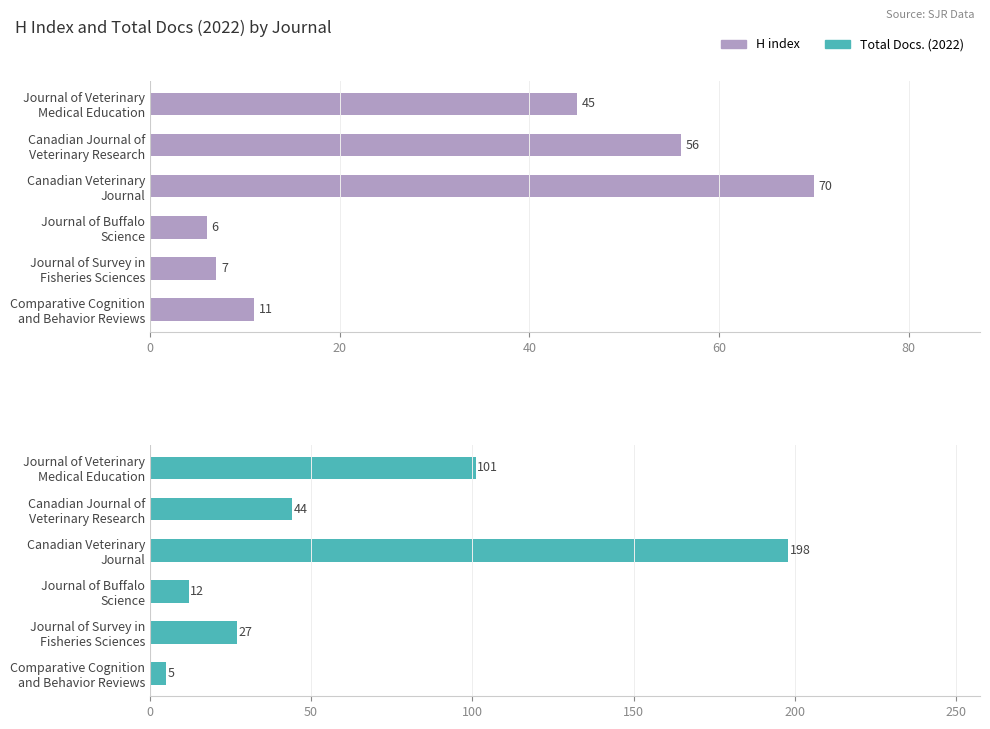

What position from the right is Journal of Veterinary Medical Education?

6